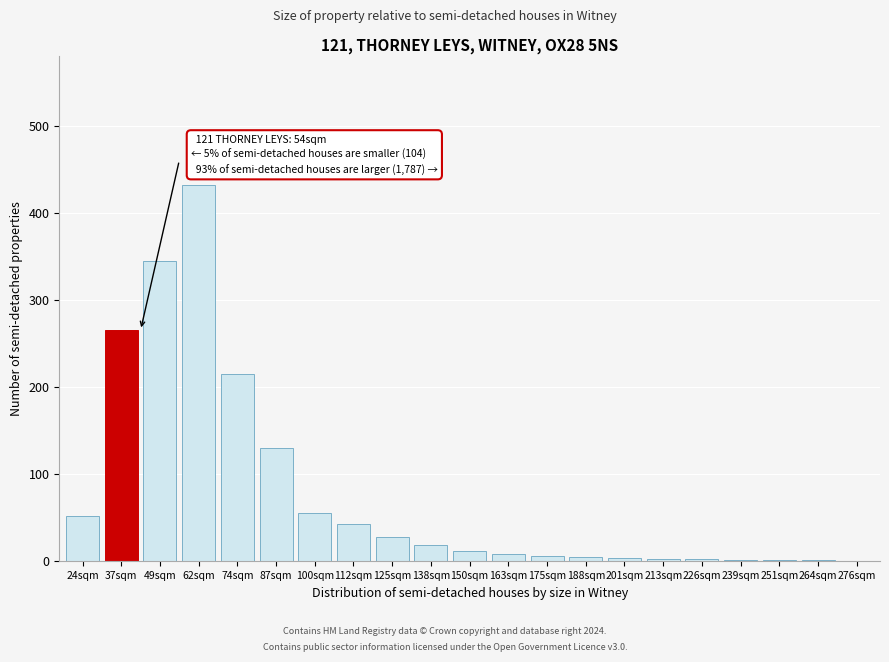

True or false: the data shows 432 at 62sqm.

True